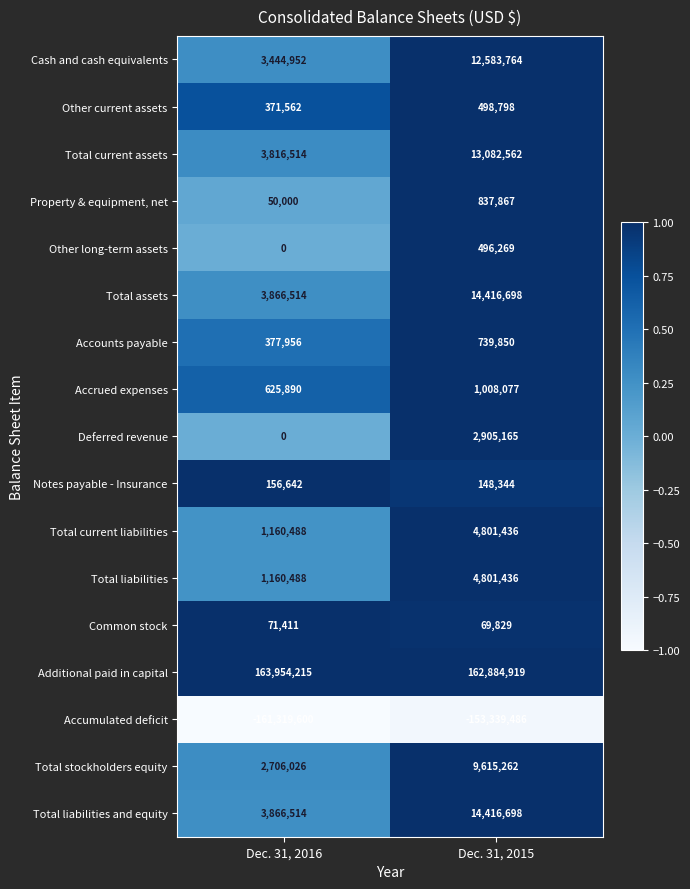

Rank the categories by Notes payable - Insurance value from highest to lowest.

Dec. 31, 2016, Dec. 31, 2015